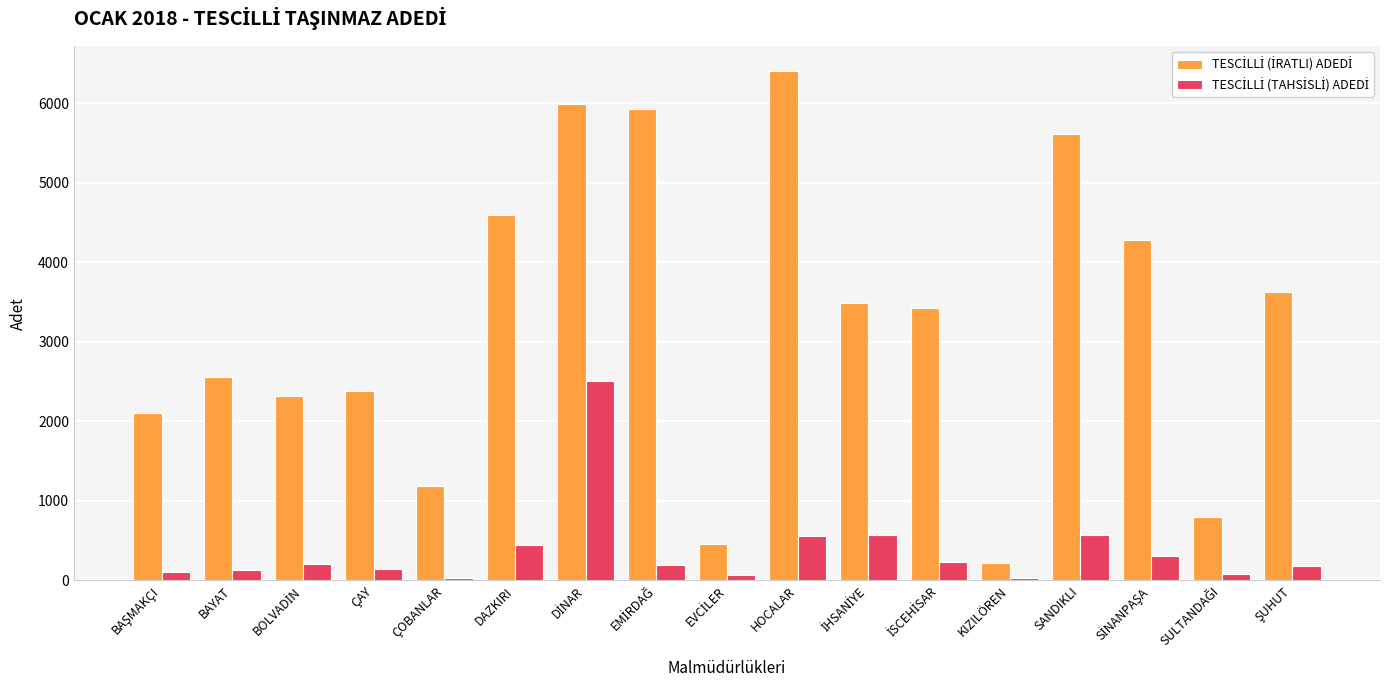

At how many categories does at least one series exceed 5505?

4